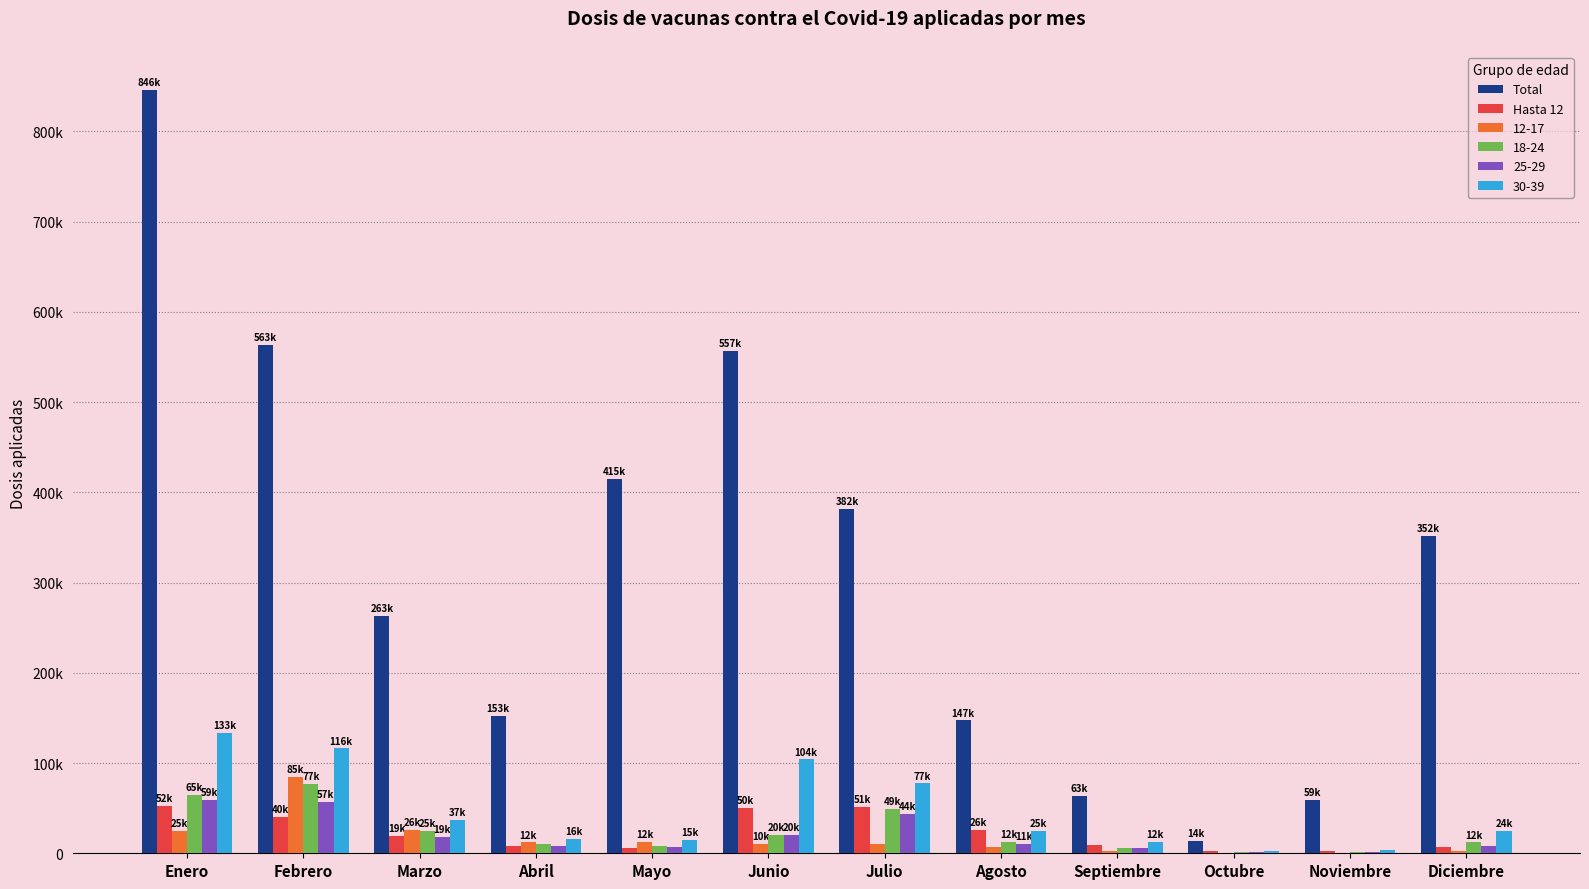

What are all the series names shown in the legend?

Total, Hasta 12, 12-17, 18-24, 25-29, 30-39